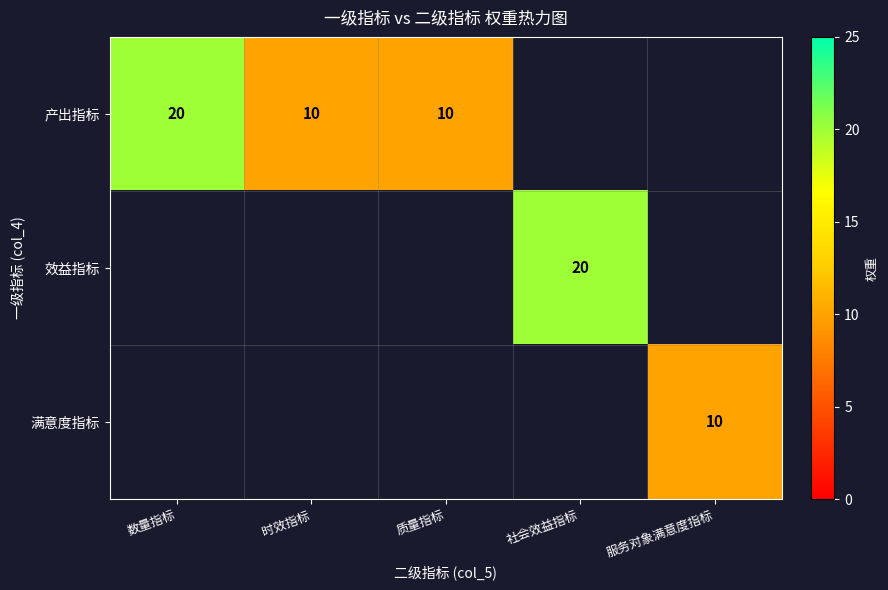

The 满意度指标 series shows 10 at 服务对象满意度指标. True or false?

True